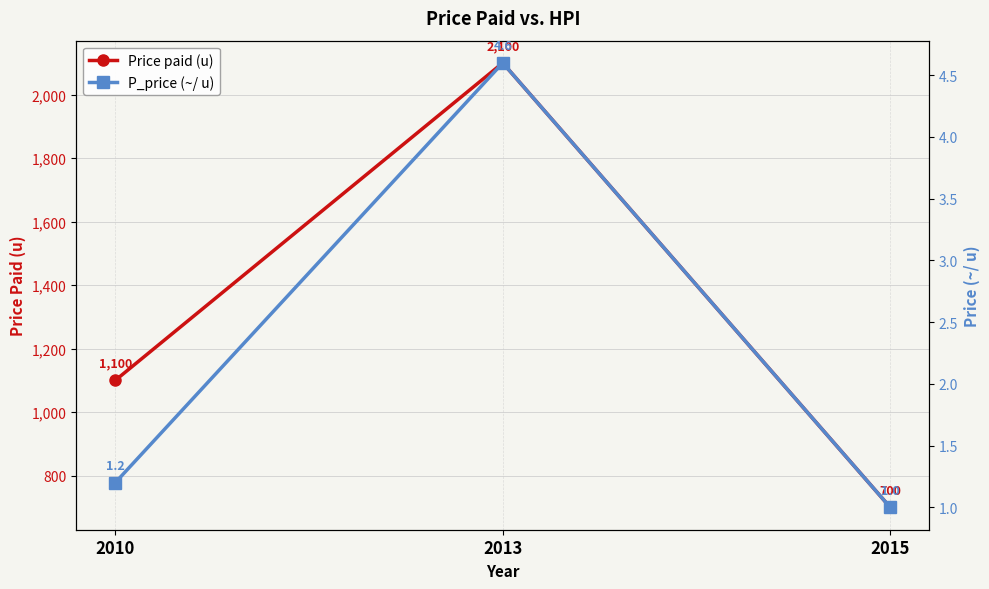

Which has a higher value, 2010 or 2013?

2013